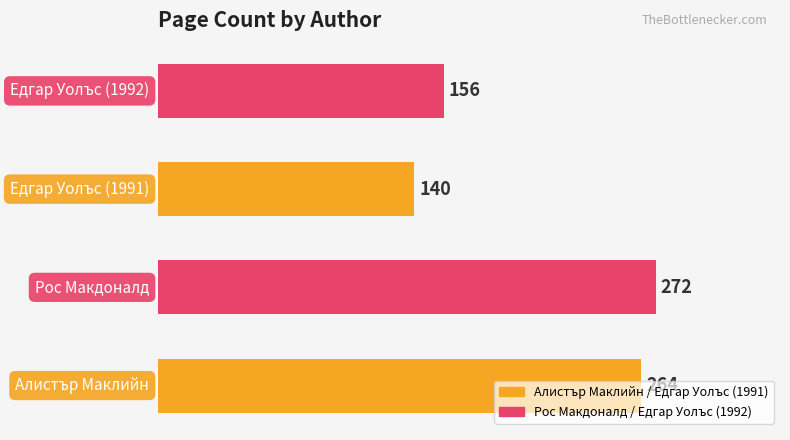

What is the difference between the second highest and minimum values?

124